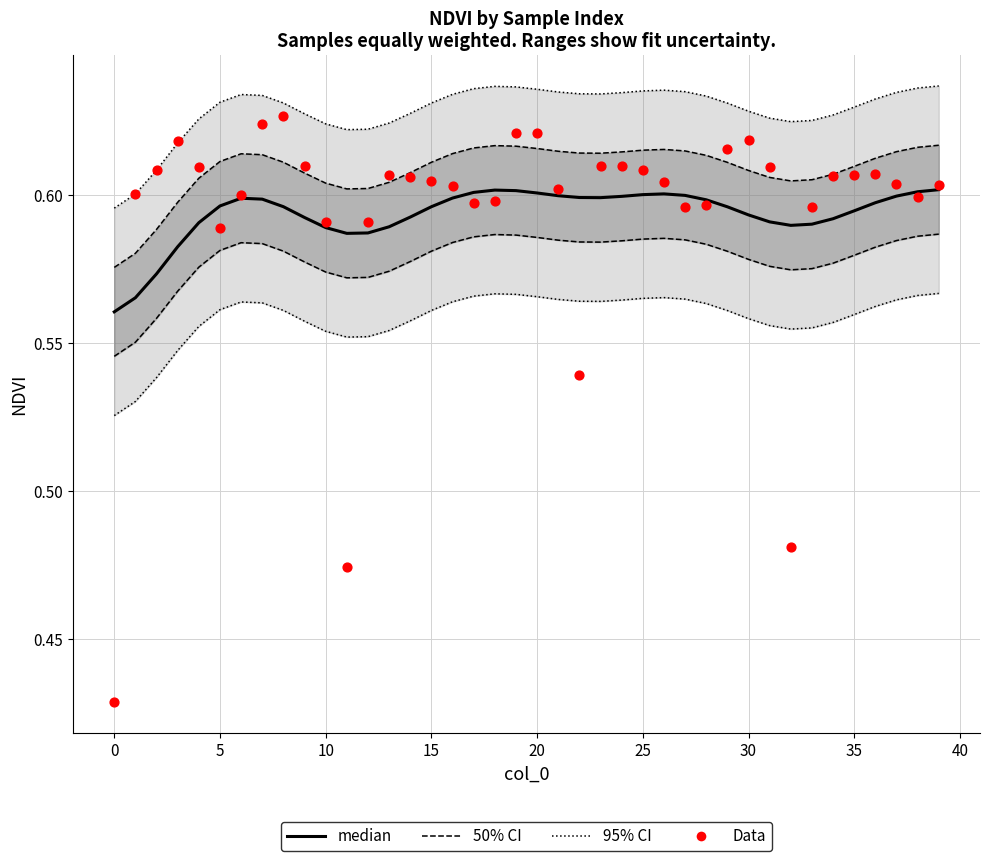

Which series reaches the maximum Y coordinate?

95% CI